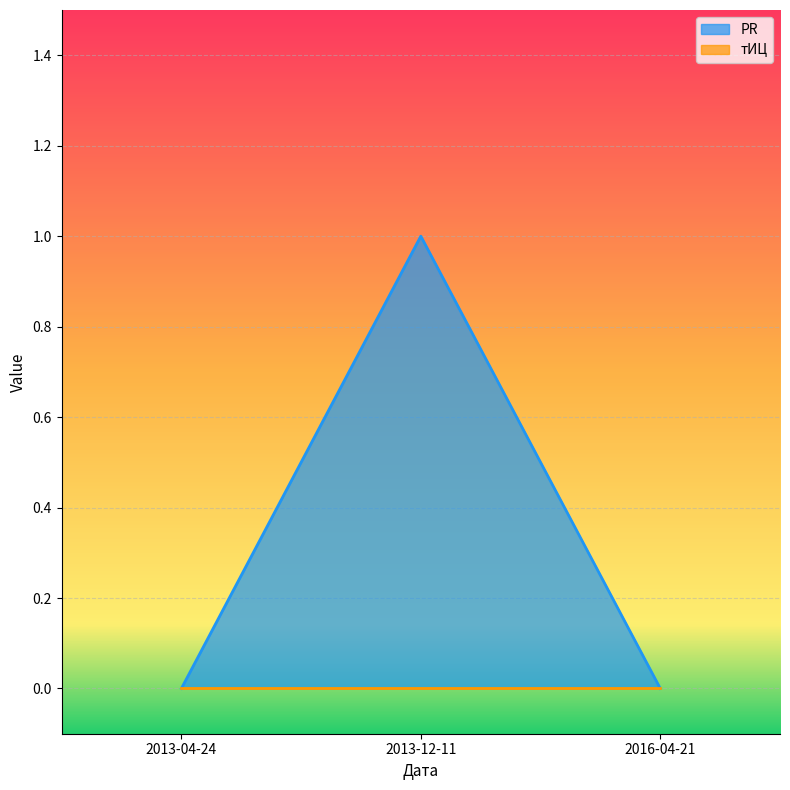

The value of PR at 2013-04-24 is 0. True or false?

True